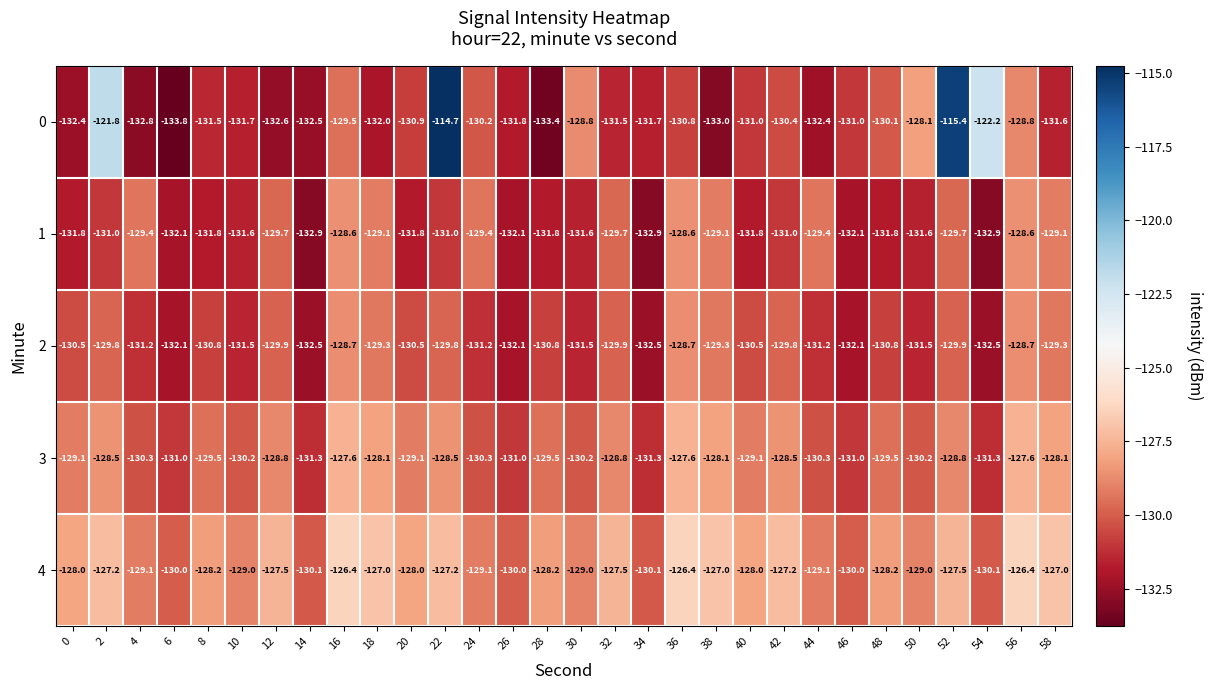

What is the highest value of the 4 series?

-126.4